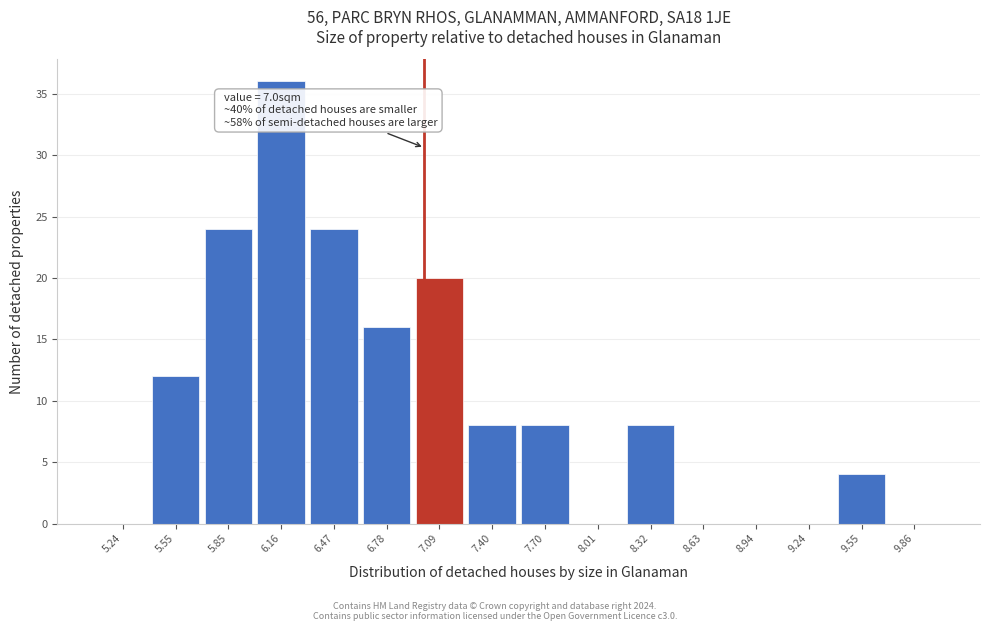

Which range on the x-axis has the tallest bar?

6.00 to 6.35